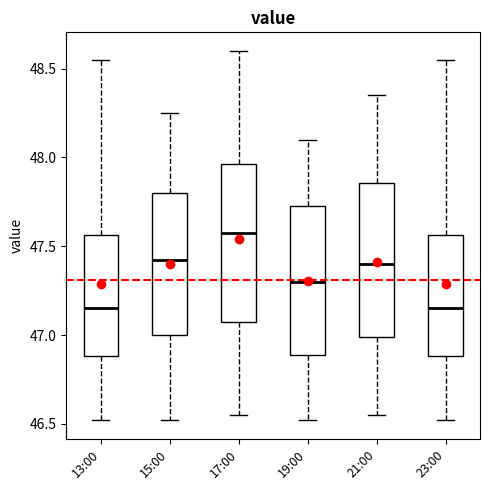

Where does the upper whisker of the box for 15:00 end on the y-axis? The values are not printed on the chart, so give them approximately, as read against the axis.

48.25